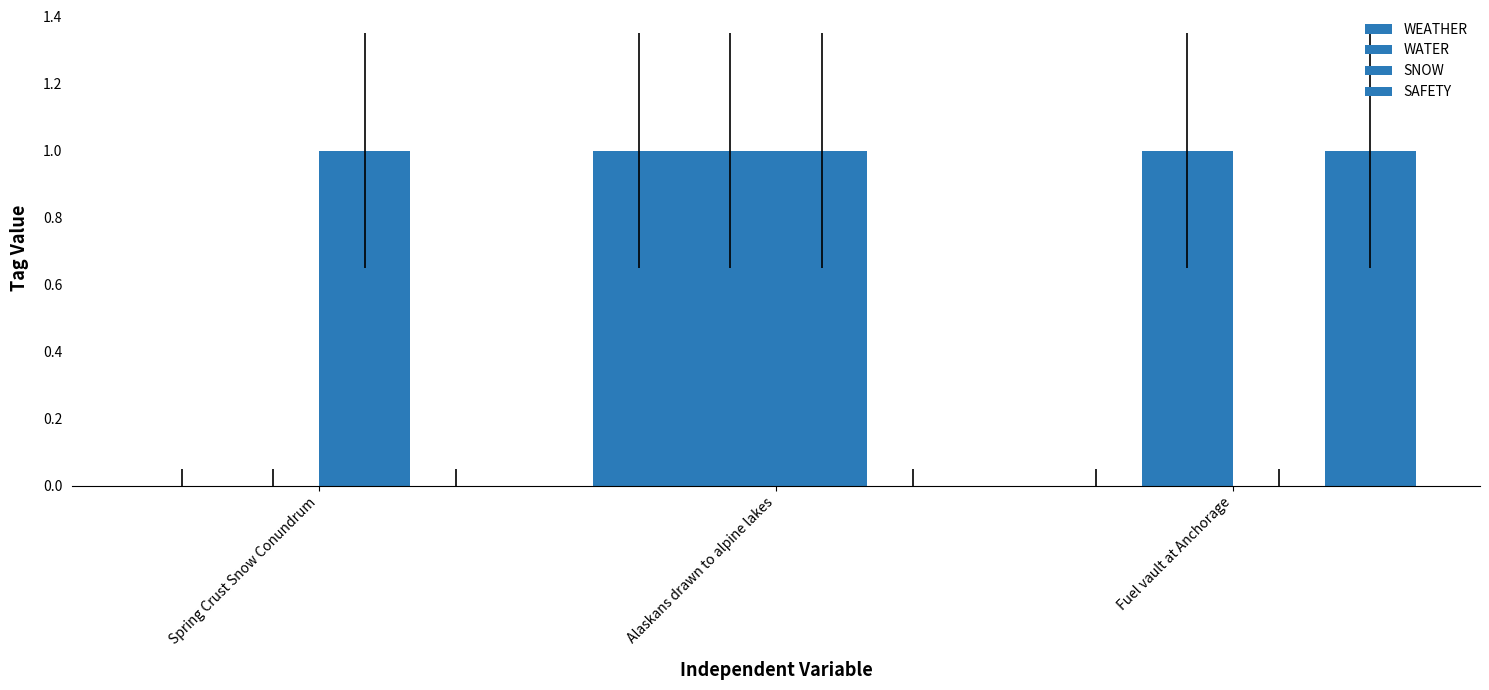

How many groups of bars are there?

3